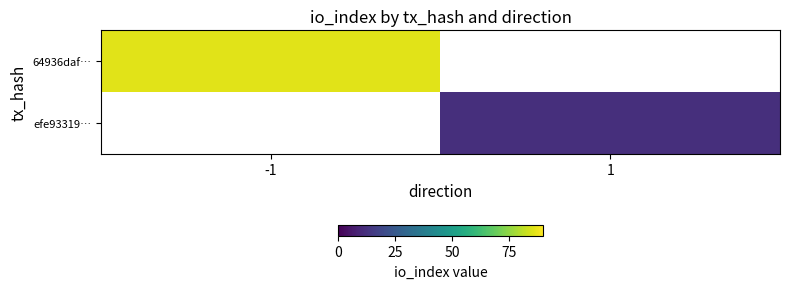

How many distinct data groups are displayed?

2